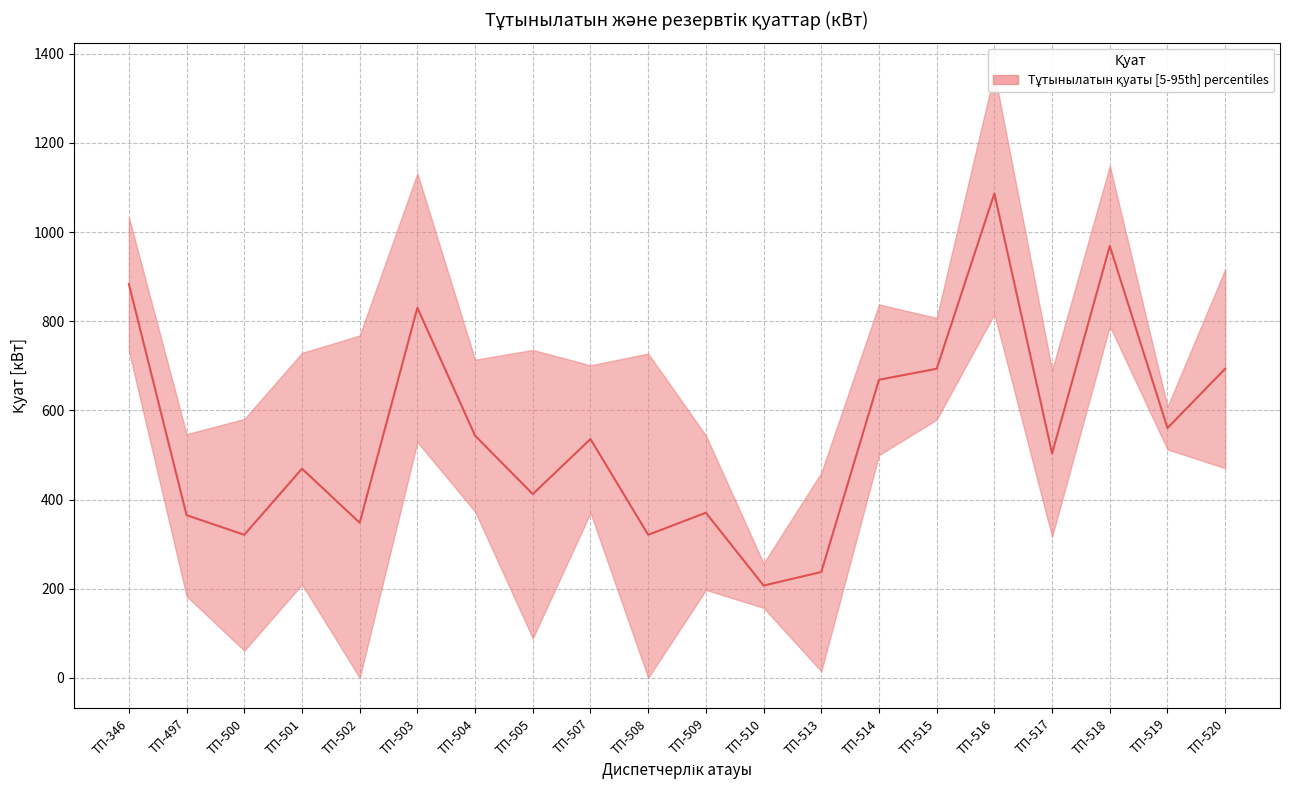

What is the sum of the values at ТП-509 and ТП-501?

839.8